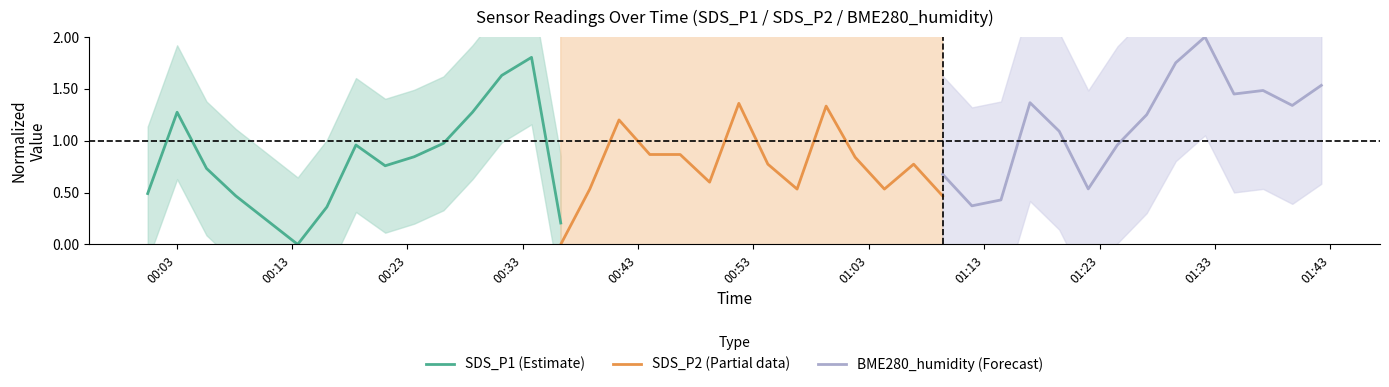

Rank the series by their maximum value, from highest to lowest.

BME280_humidity (Forecast), SDS_P1 (Estimate), SDS_P2 (Partial data)